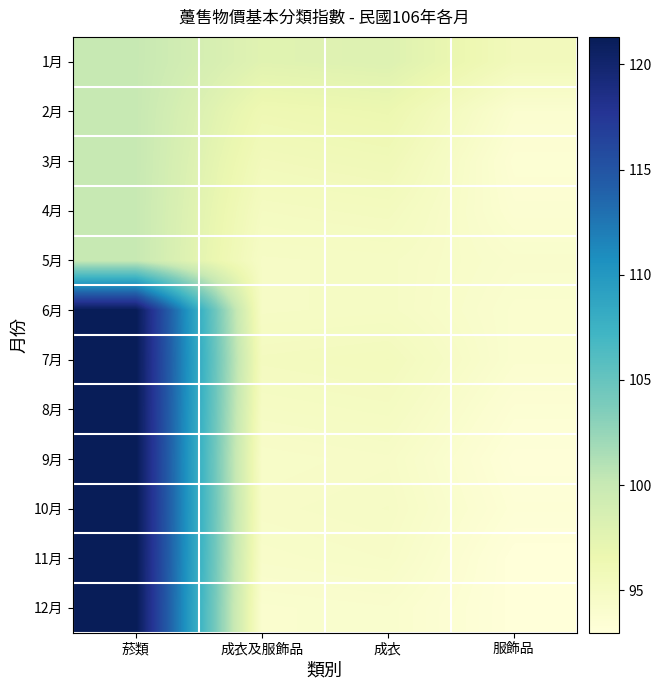

Count the number of data series in this chart.

12